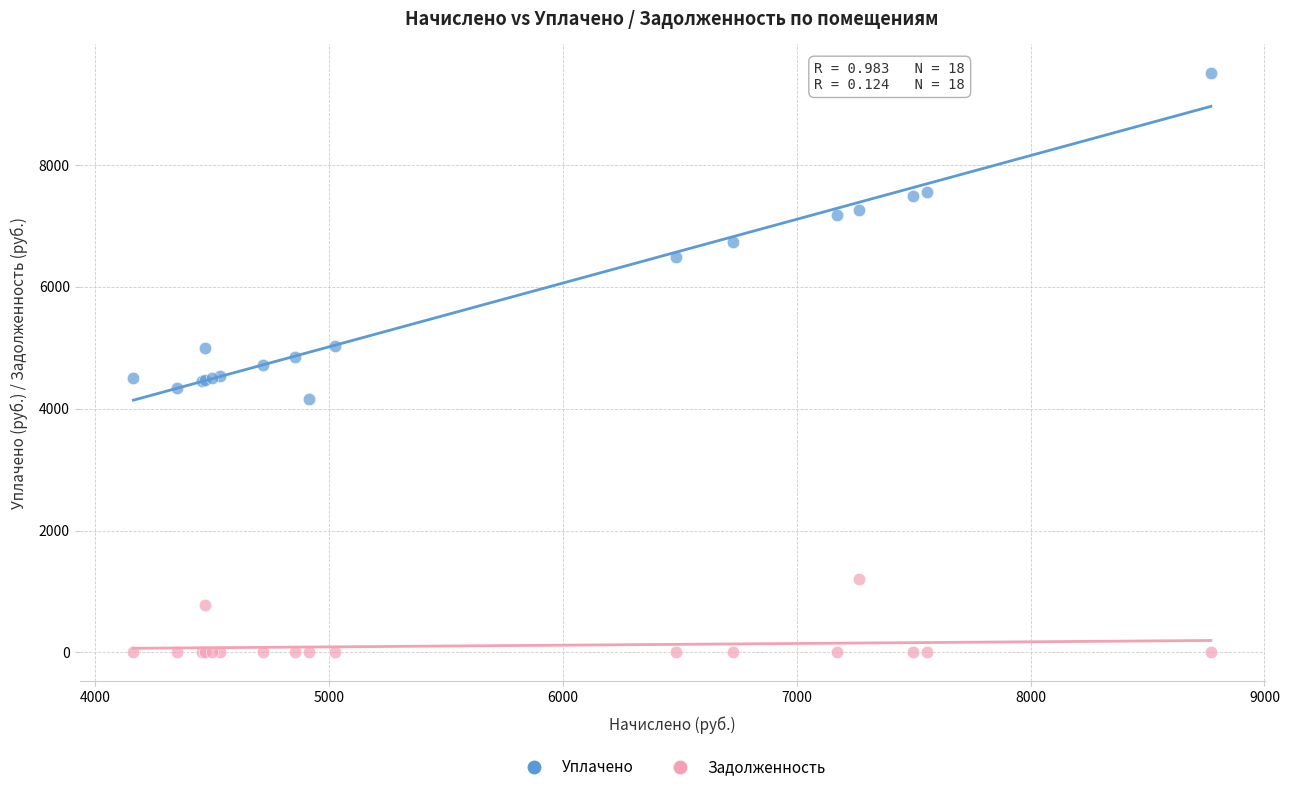

Which series reaches the maximum Y coordinate?

Уплачено